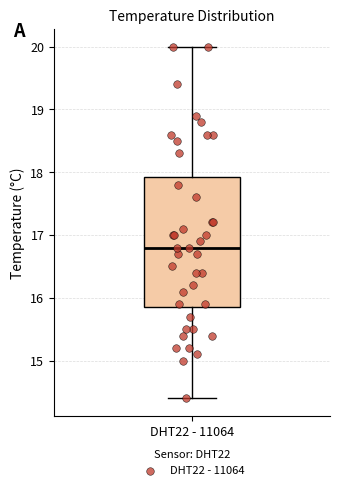

Read this box plot against the y-axis: the position of the median line, the range covered by the box, and the ends of both whiskers. The values are not printed on the chart, so give them approximately, as read against the axis.

median 16.8, box 15.9 to 17.9, whiskers 14.4 to 20.0